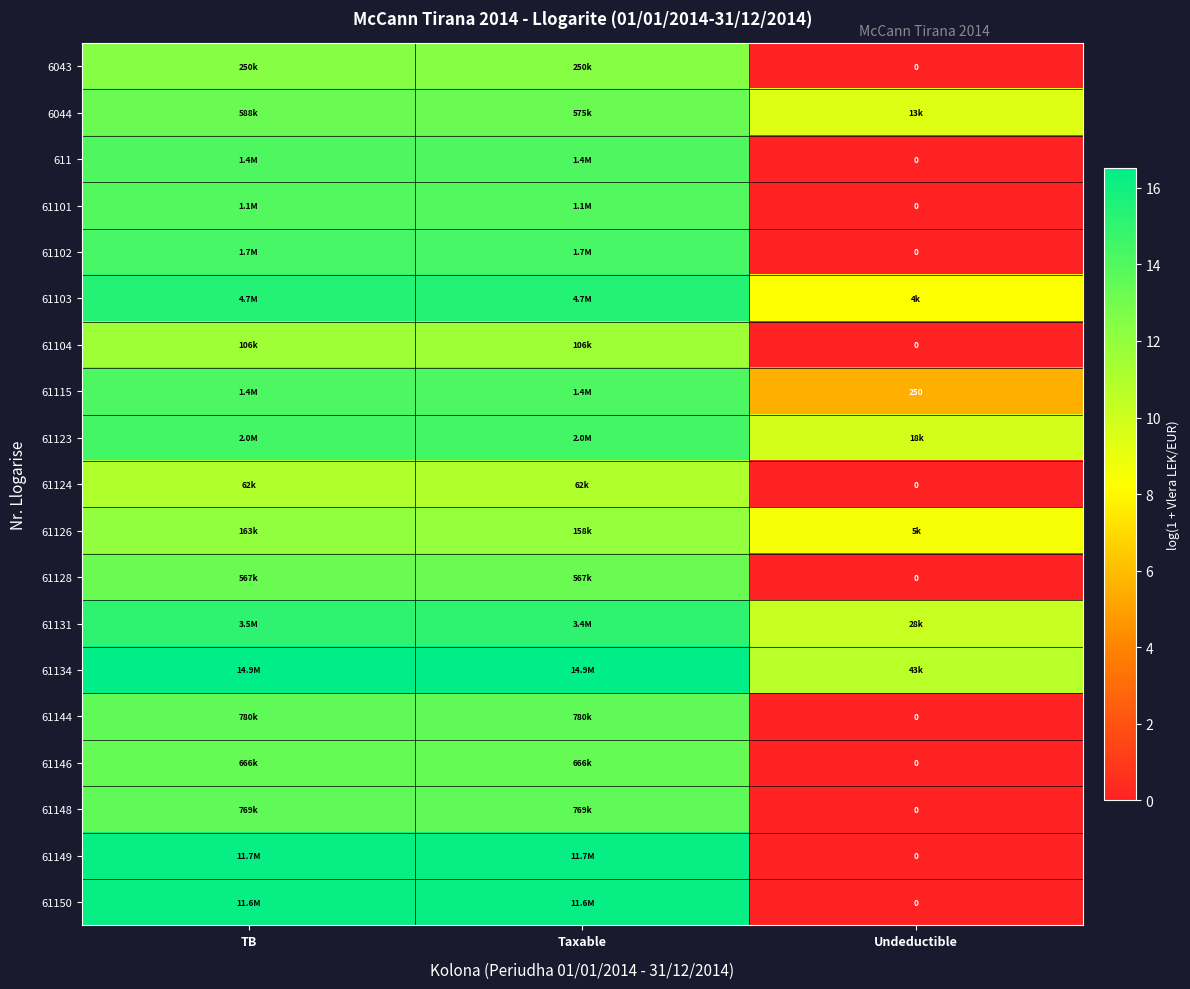

At how many categories does at least one series exceed 1?

3